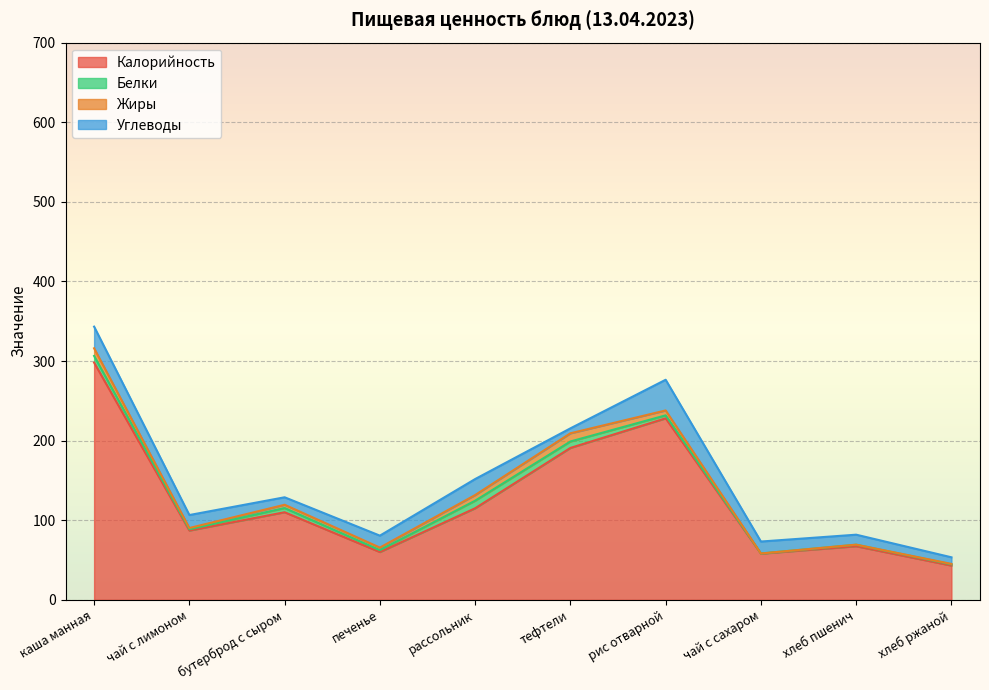

How many data points in Жиры are less than 4?

5